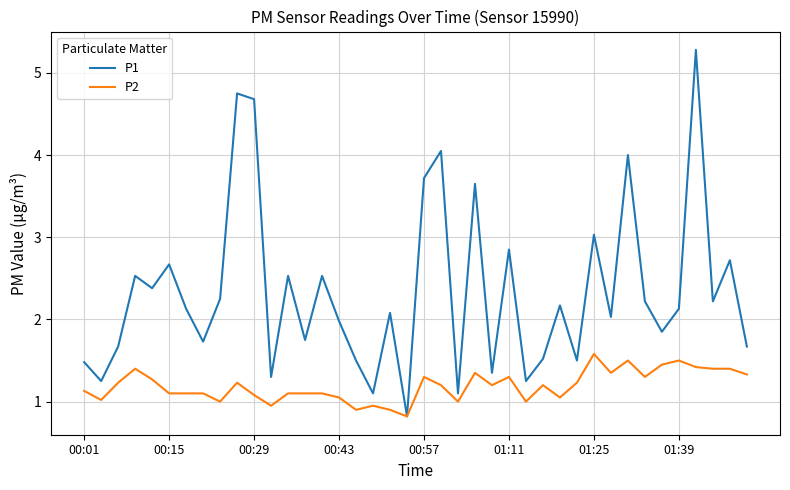

What is the smallest value displayed?

0.8